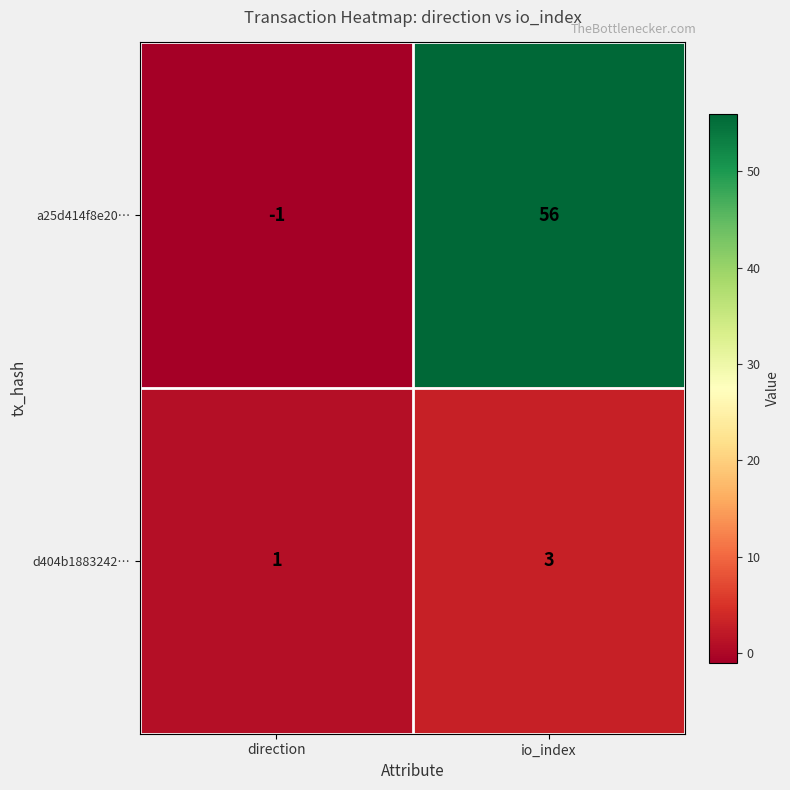

True or false: a25d414f8e20… has a value of 56 at io_index.

True